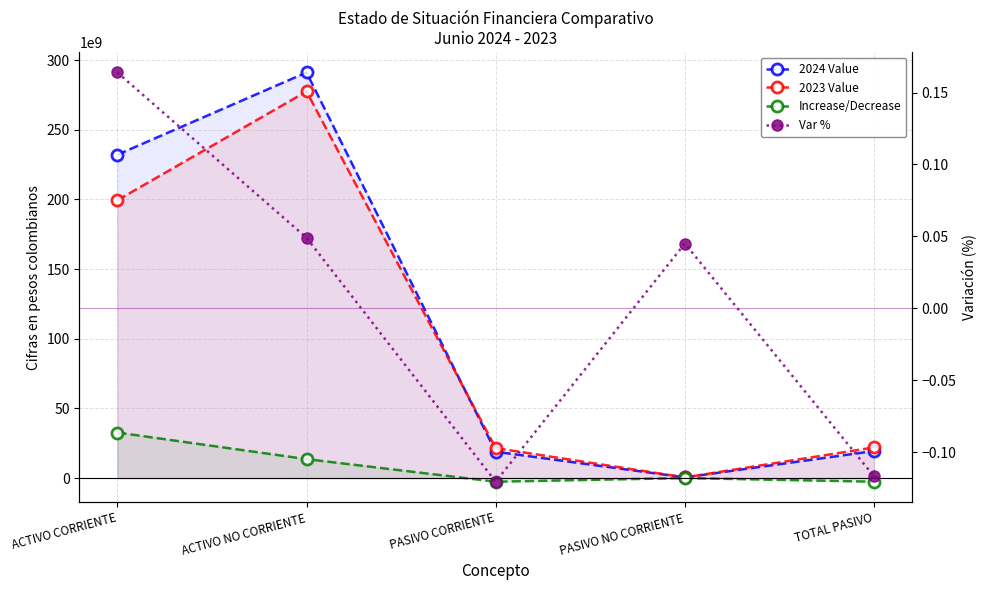

True or false: 2024 Value and Increase/Decrease cross at least once.

False